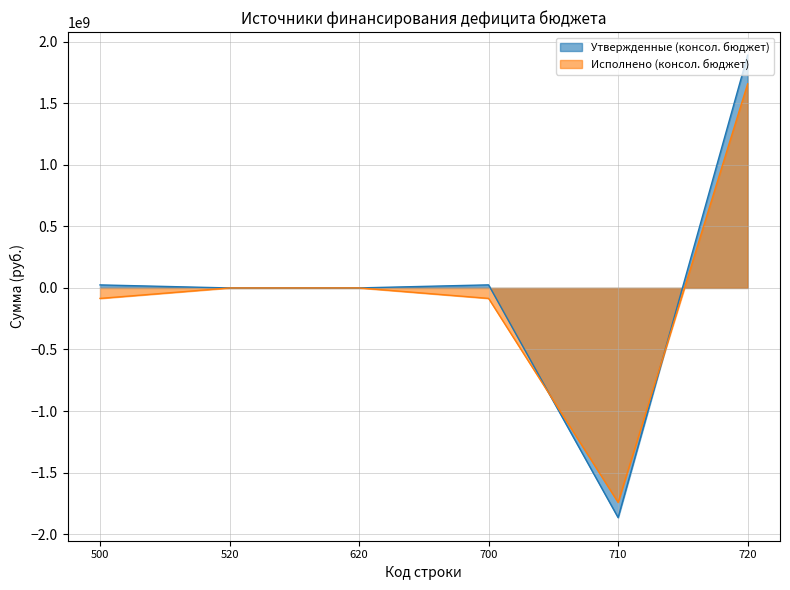

The Исполнено (консол. бюджет) series shows 2516897273.1 at 720. True or false?

False